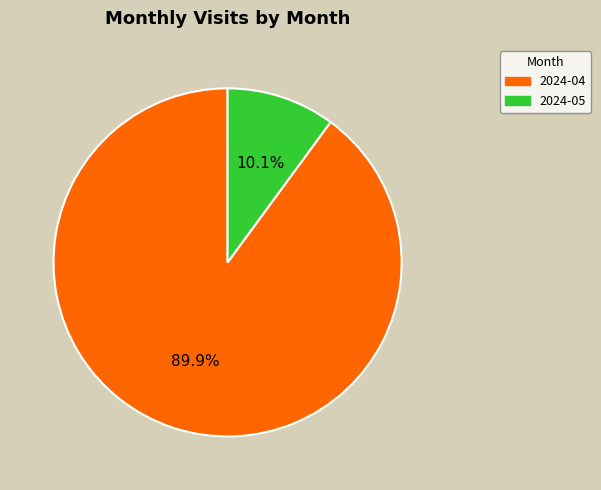

The 2024-04 slice represents 81% of the pie. True or false?

False